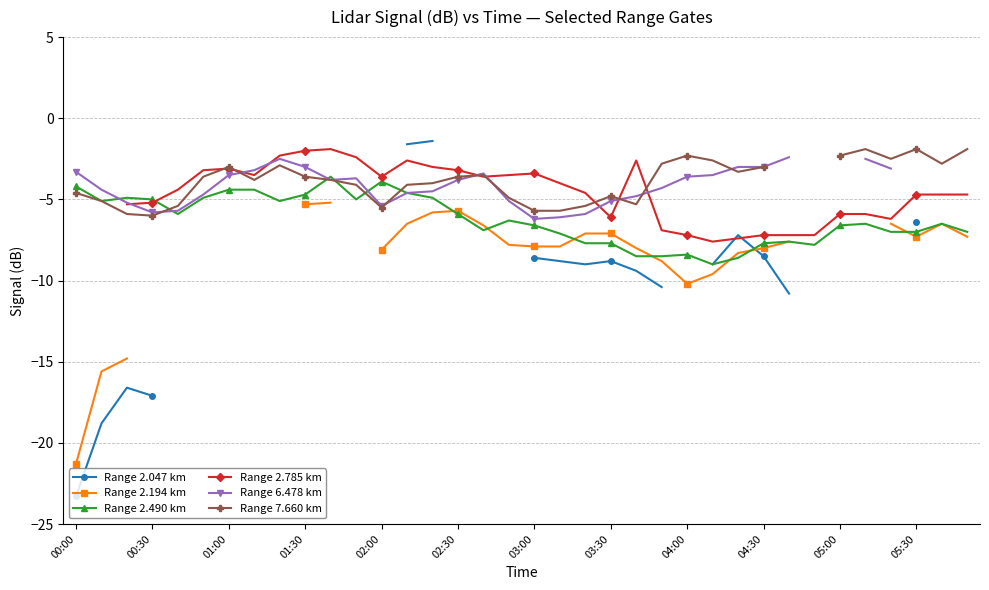

What is the minimum value for Range 2.490 km?

-9.0